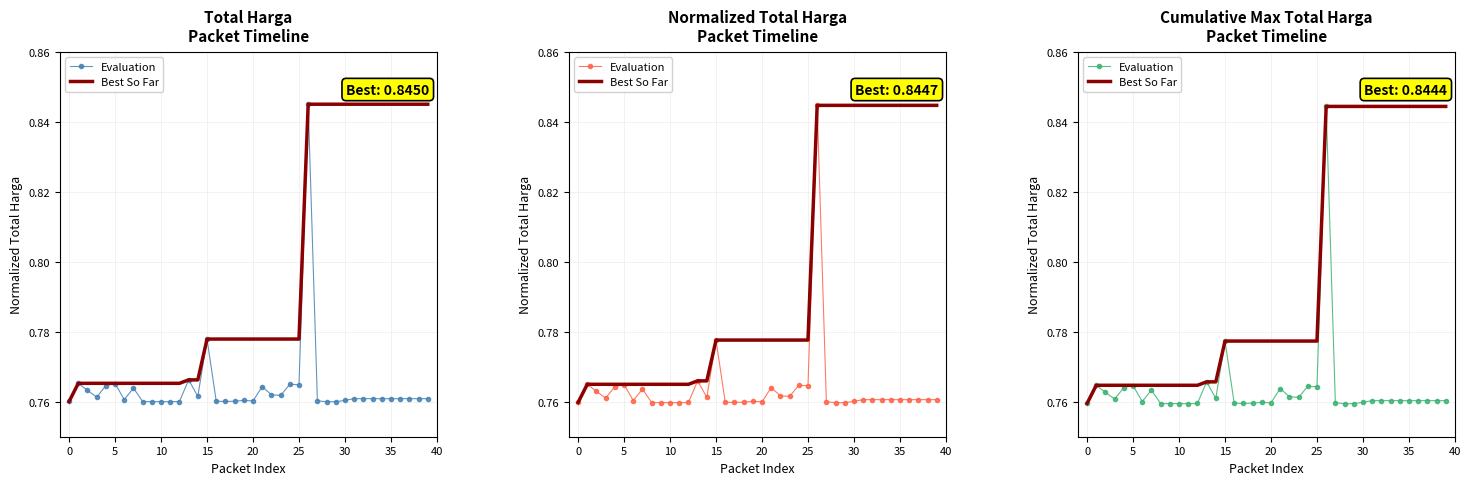

What is the minimum value shown in the chart?

0.8